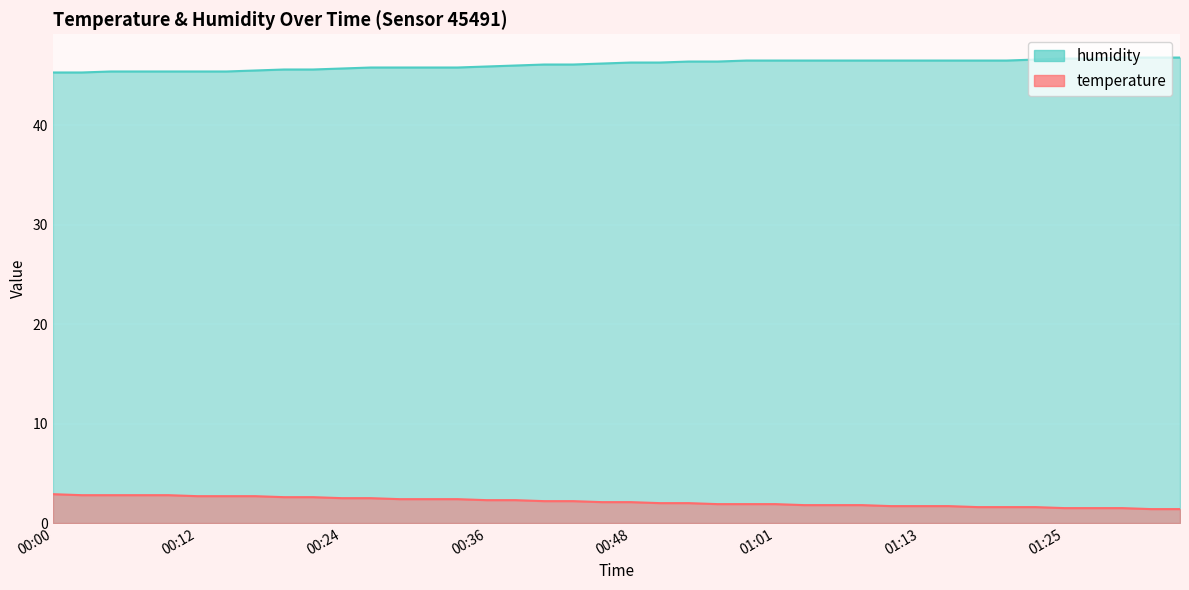

True or false: humidity and temperature intersect in this chart.

False